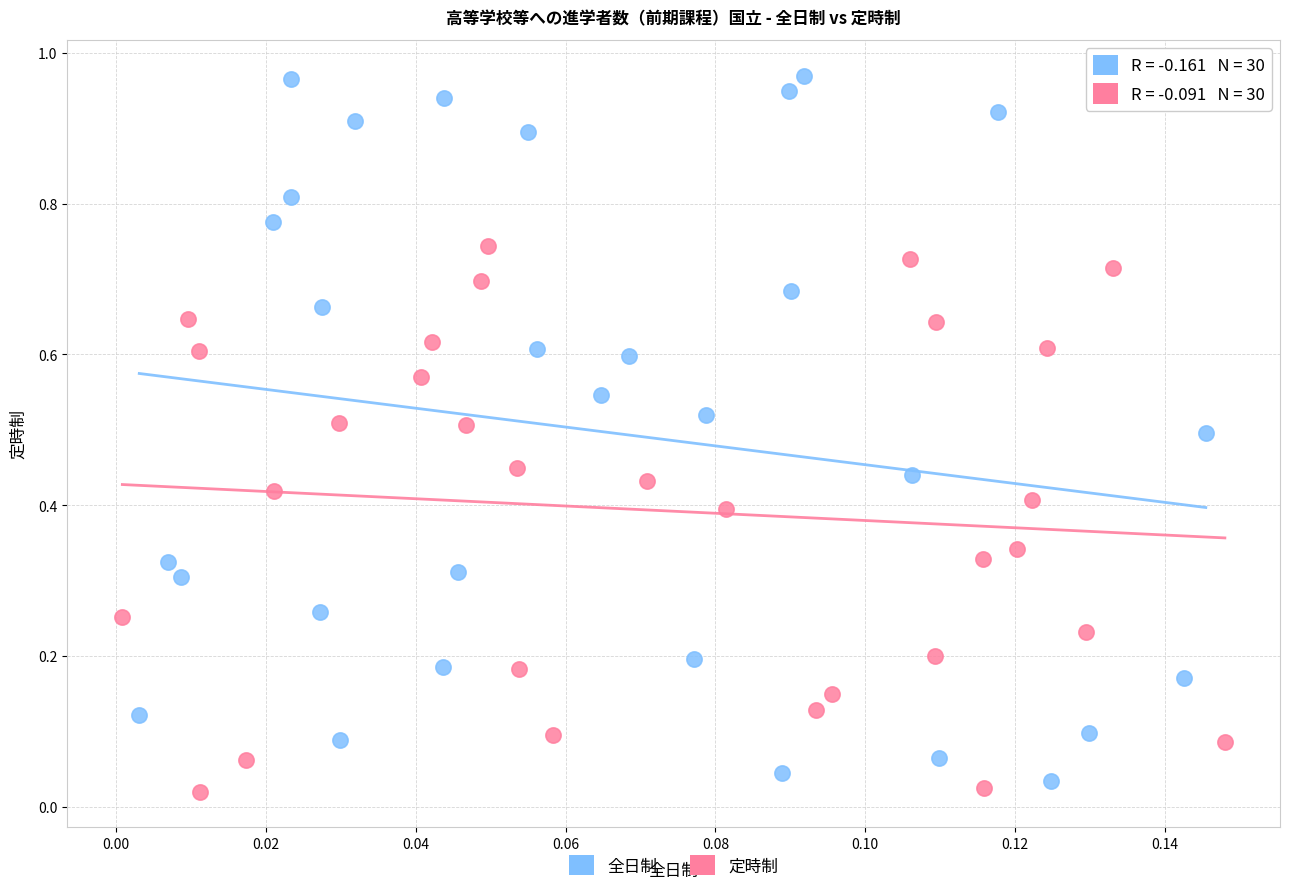

What are all the series names shown in the legend?

全日制, 定時制